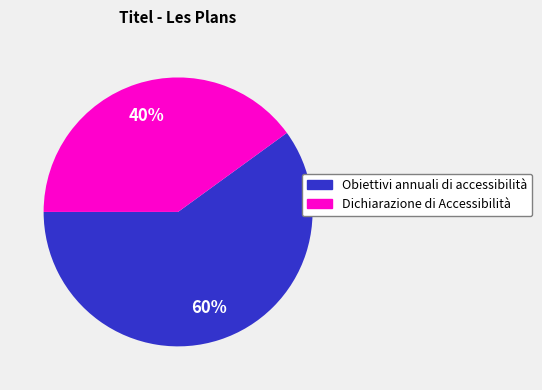

Combined, do Dichiarazione di Accessibilità and Obiettivi annuali di accessibilità account for over 50%?

Yes